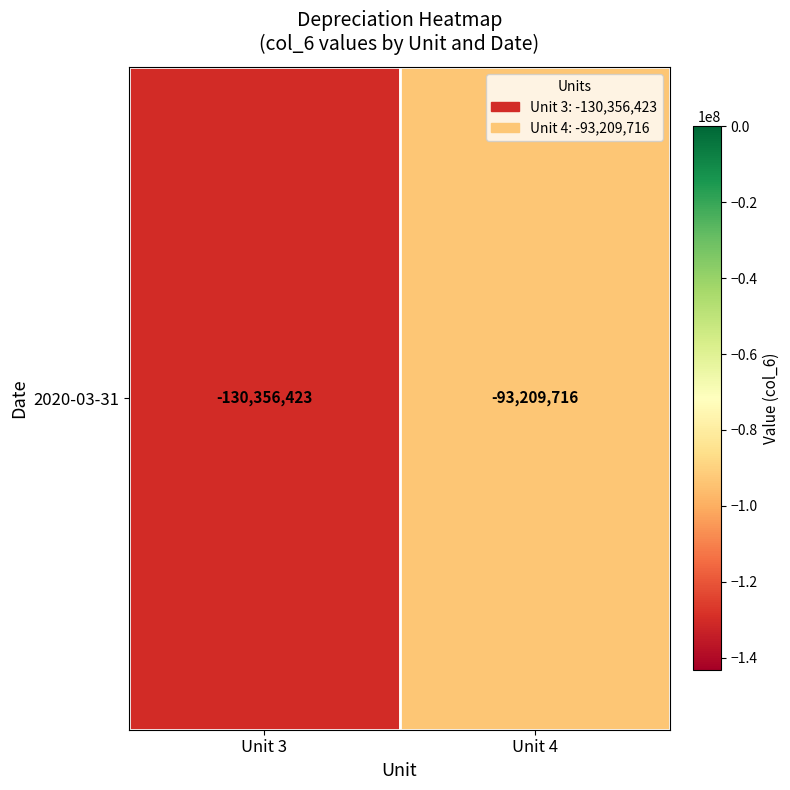

List the labels in order of value, smallest first.

Unit 3, Unit 4